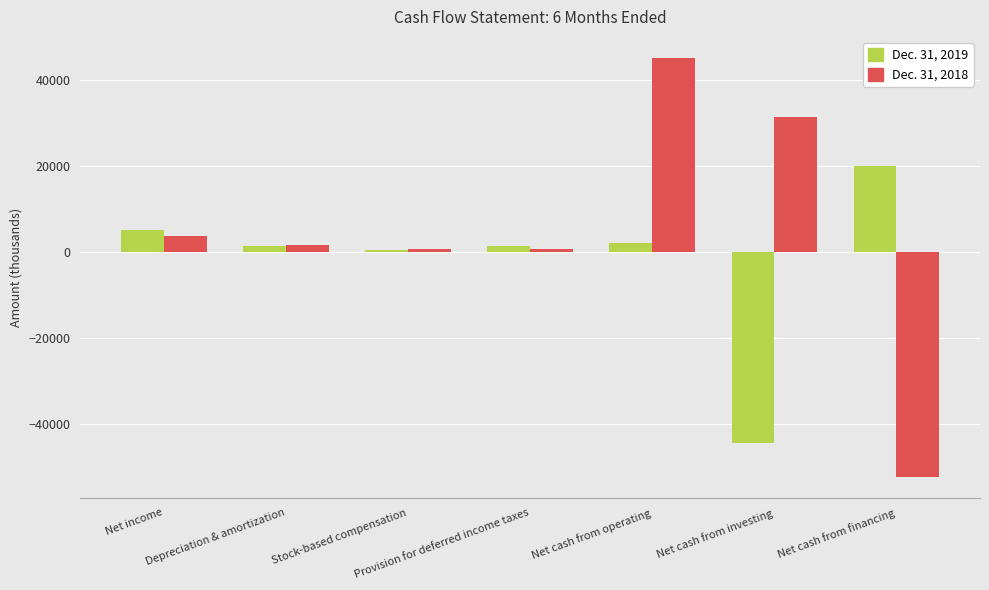

What is the difference between the Dec. 31, 2019 values at Net cash from financing and Depreciation & amortization?

18692